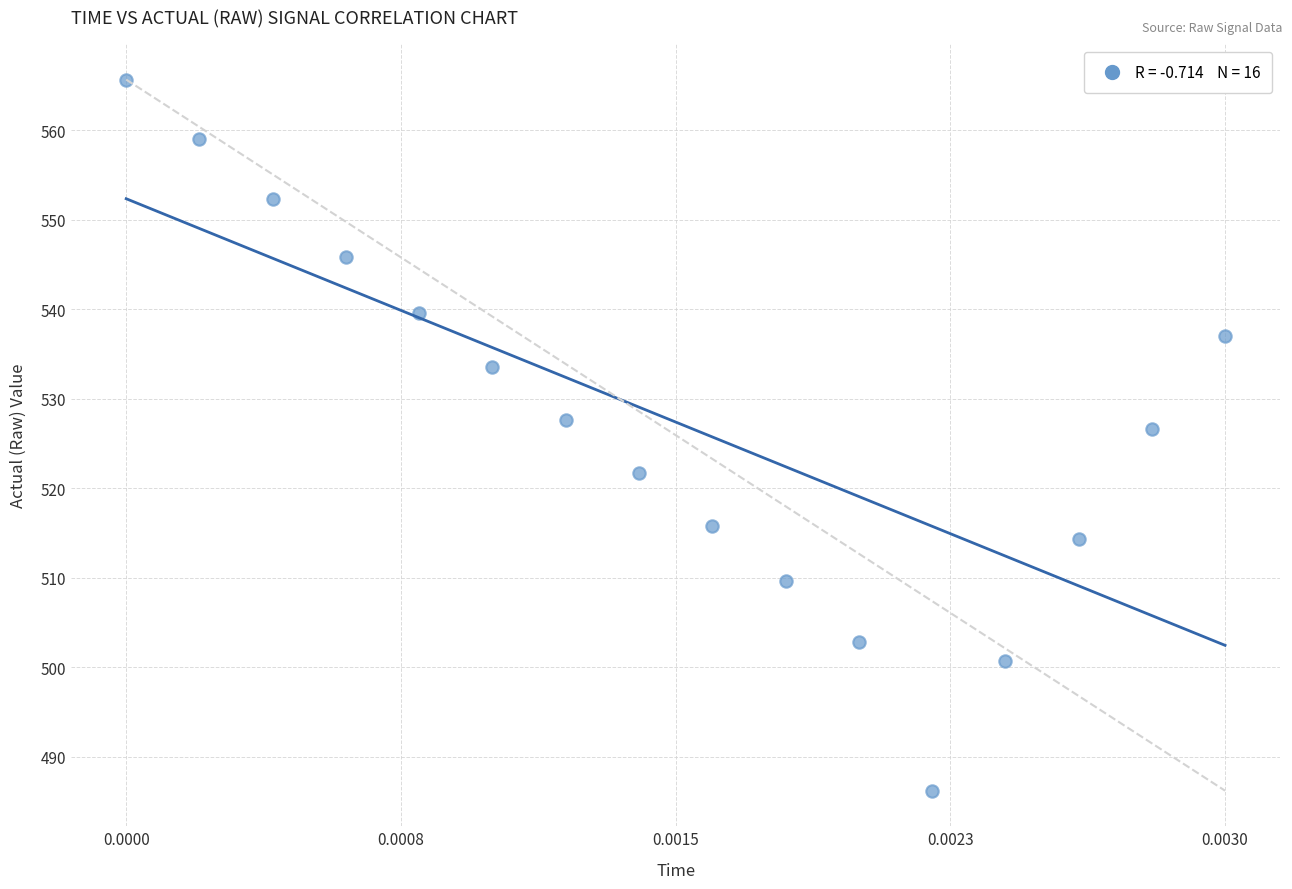

What Y value in the scatter plot is closest to 525?

526.7